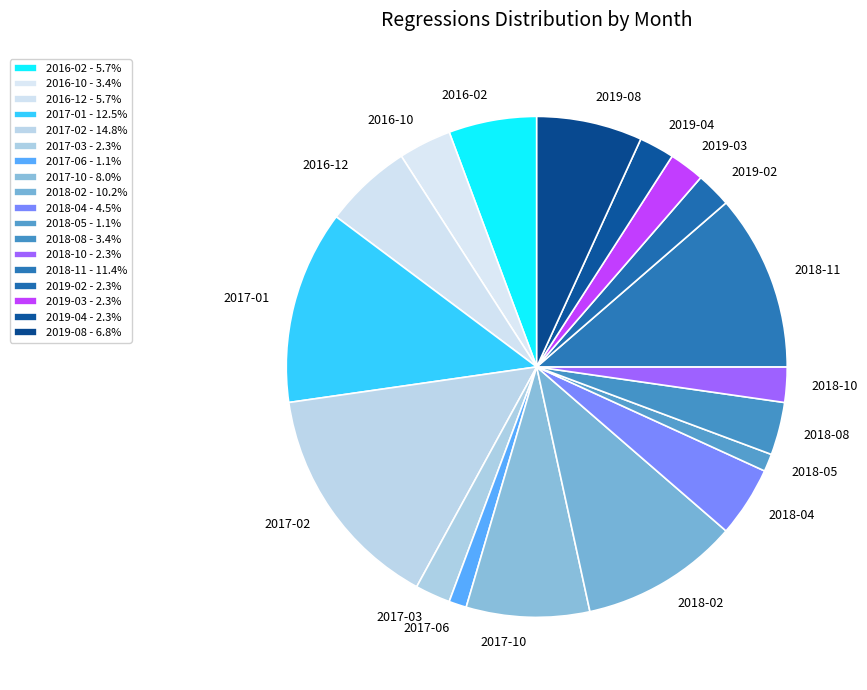

Does any single category account for the majority?

No